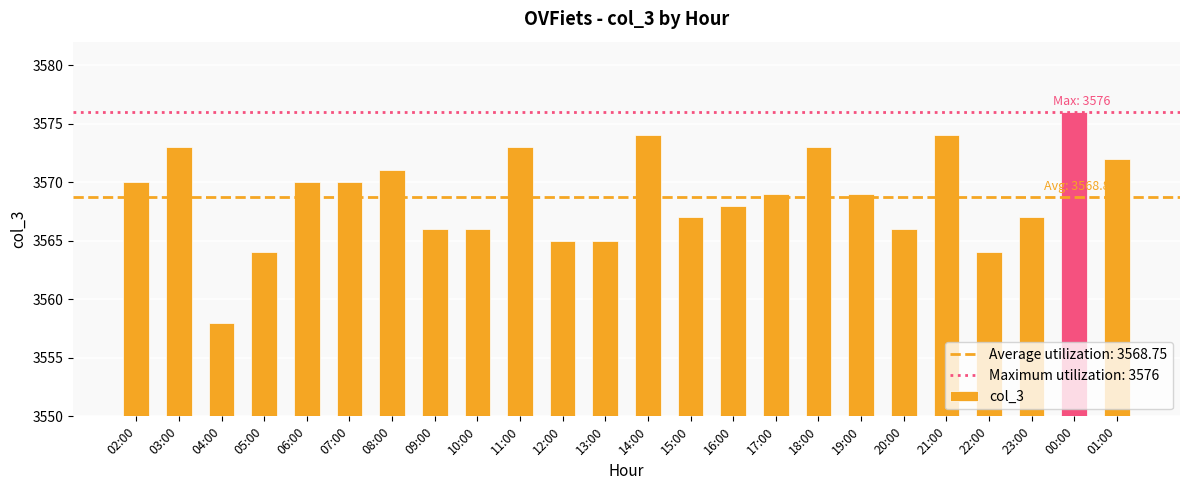

What is the label of the 9th bar from the left?

10:00